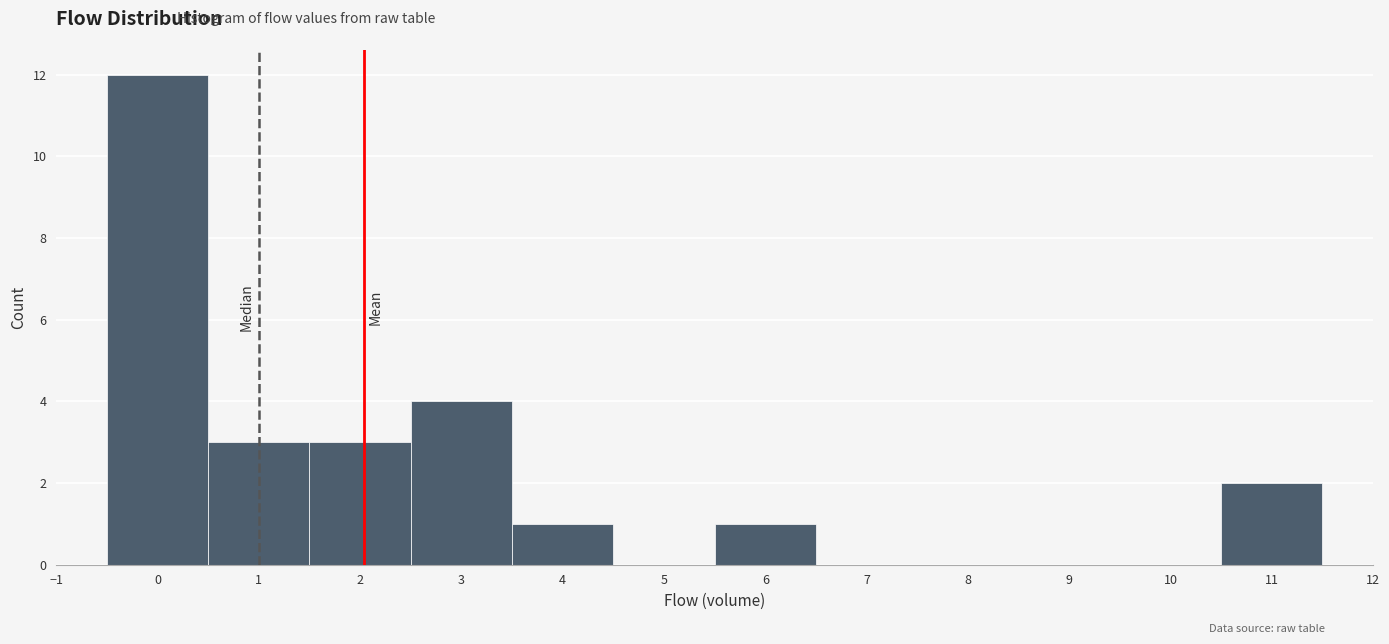

What is the height of the bar covering -0.5 to 0.5 on the x-axis? The values are not printed on the chart, so give them approximately, as read against the axis.

12